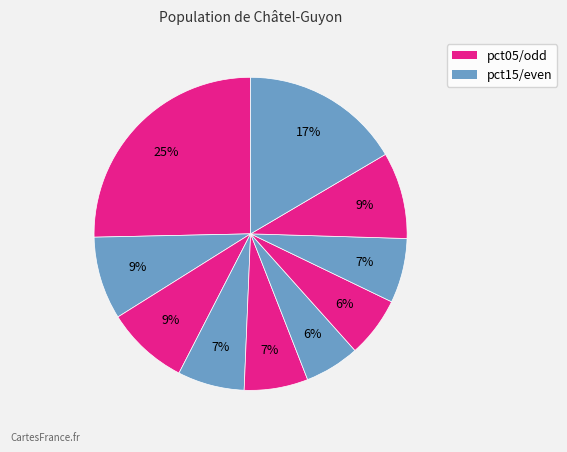

How many slices are in this pie chart?

10